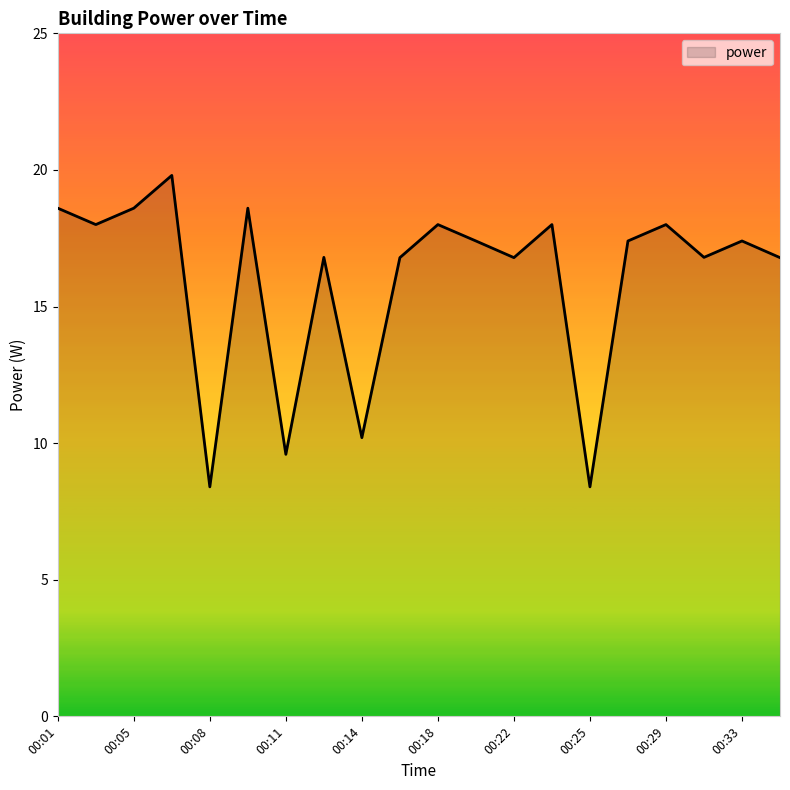

Does the chart have visible grid lines?

No